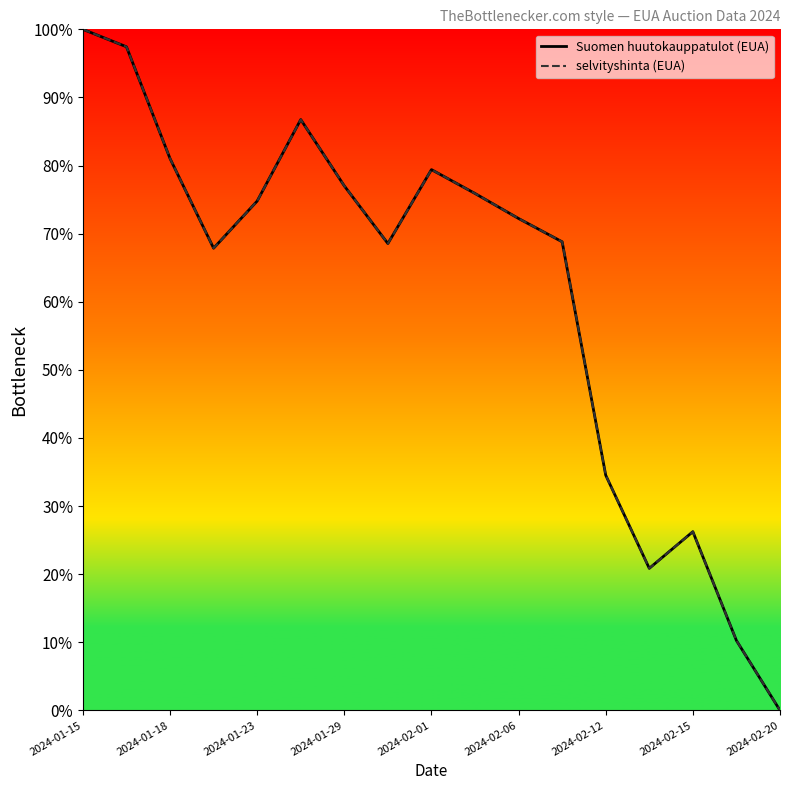

Reading right to left, list all the values displayed in this chart.

Suomen huutokauppatulot (EUA): 0.0	10.3	26.2	20.9	34.5	68.8	72.2	75.9	79.4	68.5	77.0	86.8	74.8	67.9	81.0	97.4	100.0
selvityshinta (EUA): 0.0	10.3	26.2	20.9	34.5	68.8	72.2	75.9	79.4	68.5	77.0	86.8	74.8	67.9	81.0	97.4	100.0